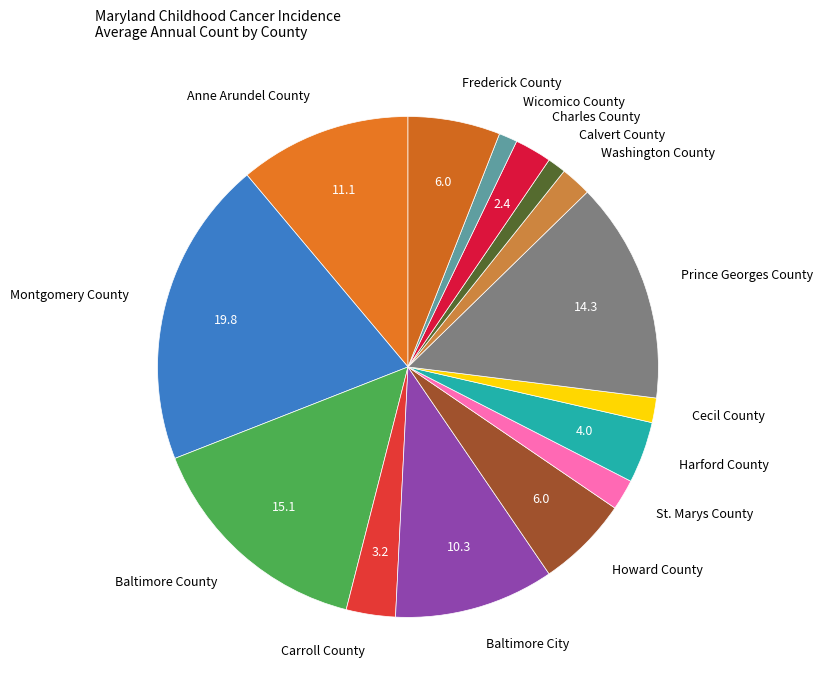

Approximately how many times larger is the value at St. Marys County compared to Cecil County?

1.2